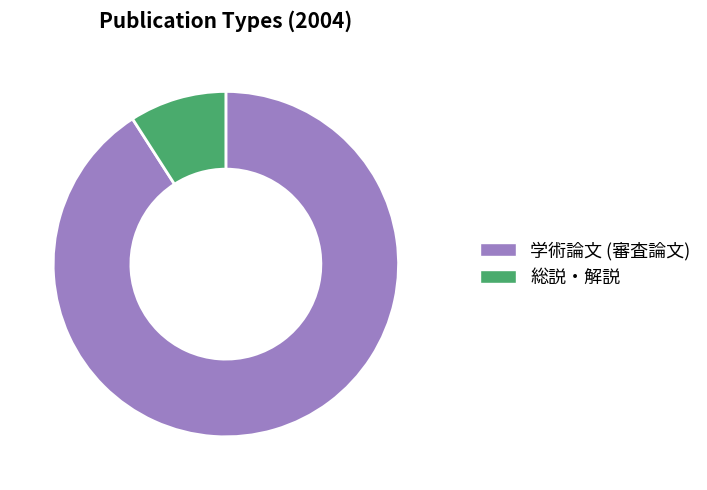

Is the sum of 総説・解説 and 学術論文 (審査論文) greater than half?

Yes